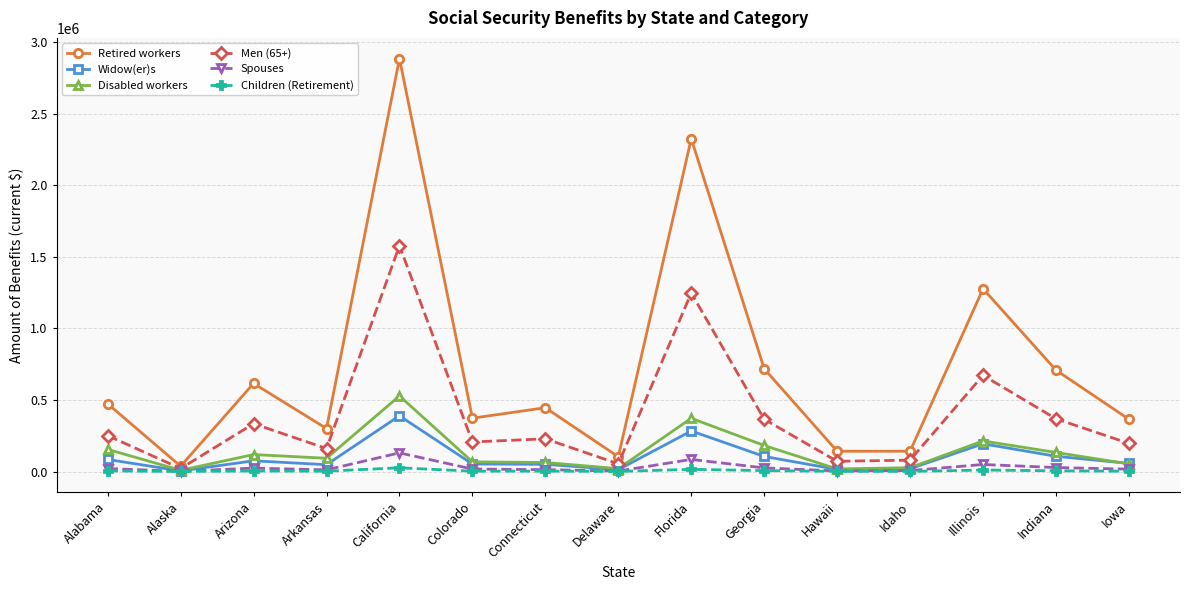

Which series changed the most between Arizona and Delaware?

Retired workers